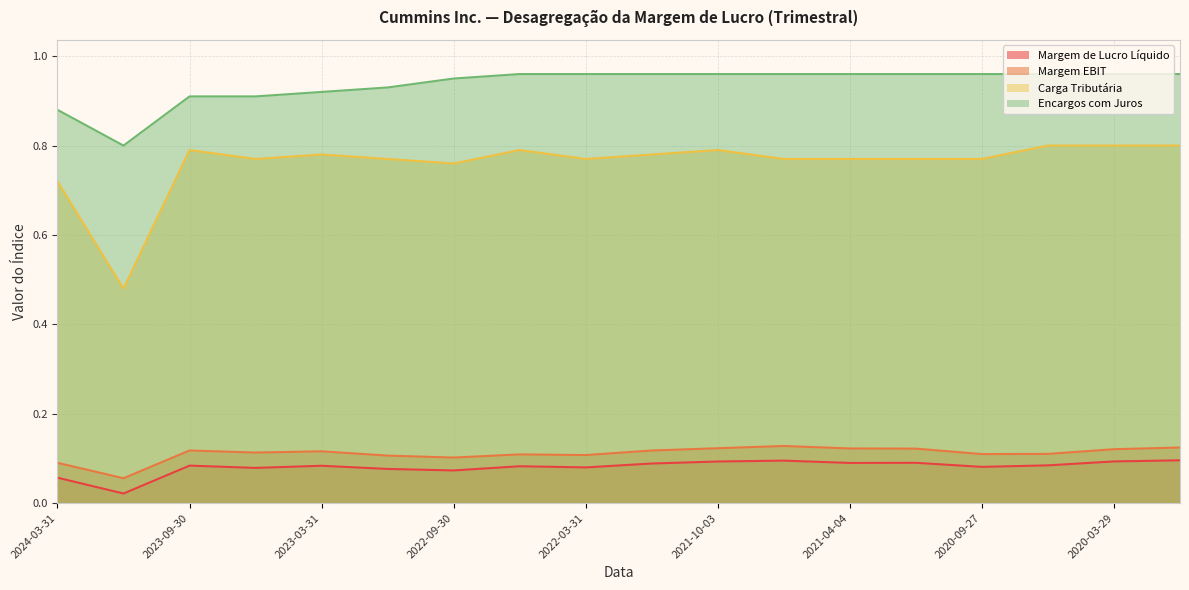

At which category is the sum across all series the highest?

2019-12-31